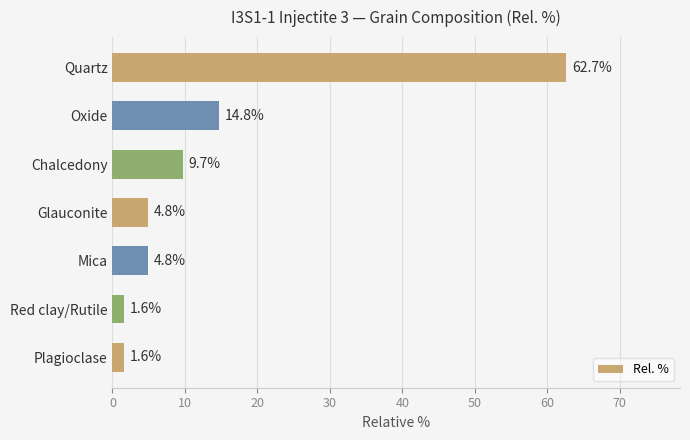

Which category has the highest value across all series?

Quartz